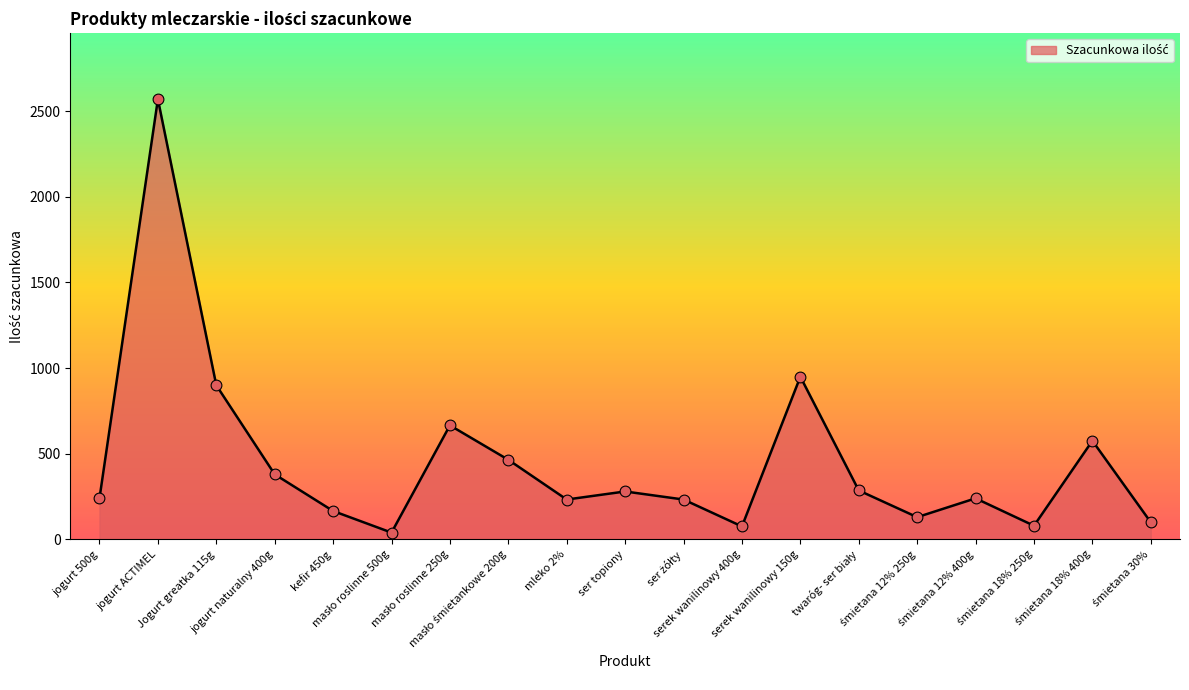

What is the maximum value shown in the chart?

2570